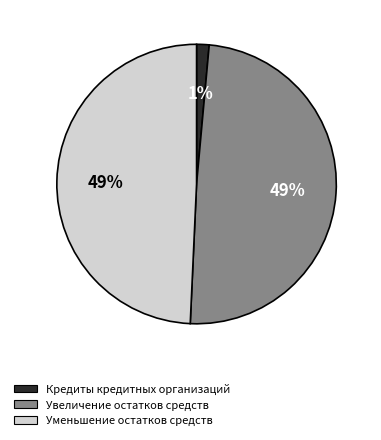

What percentage is the Увеличение остатков средств slice, to the nearest percent?

49%